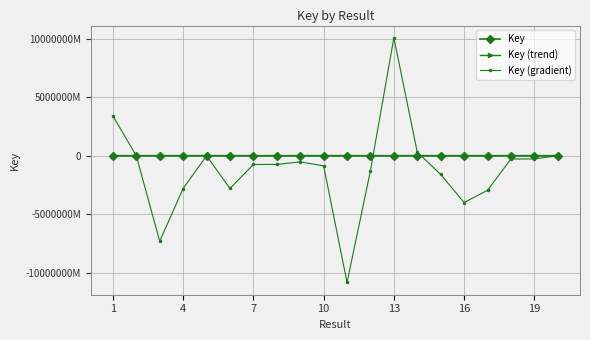

Is this an area chart (filled region under the line)?

No